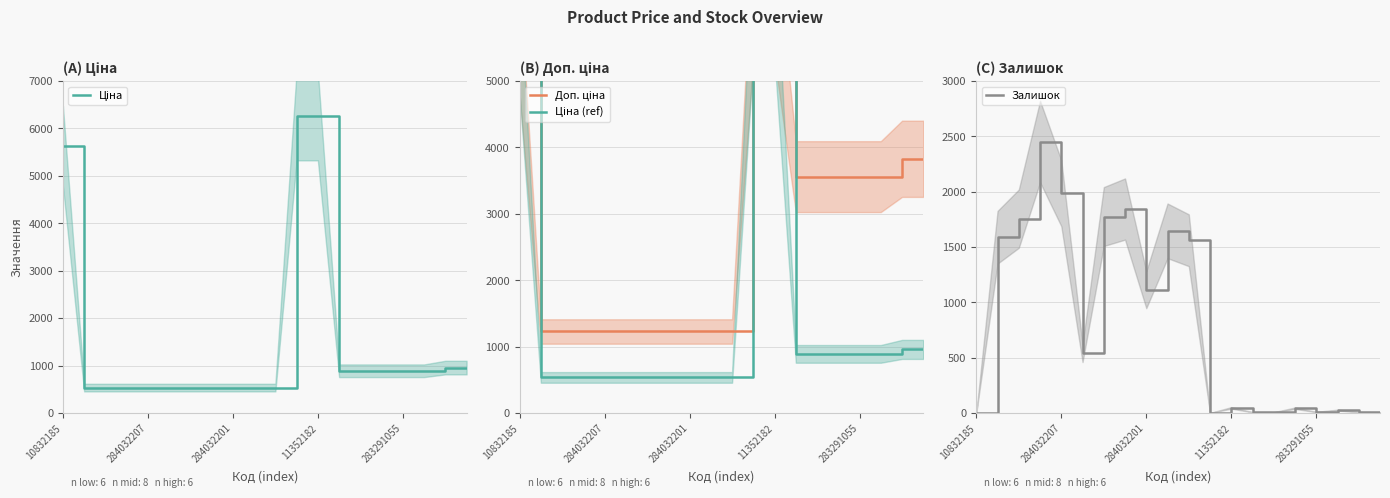

What is the difference between the second highest and second lowest values in the Залишок series?

1985